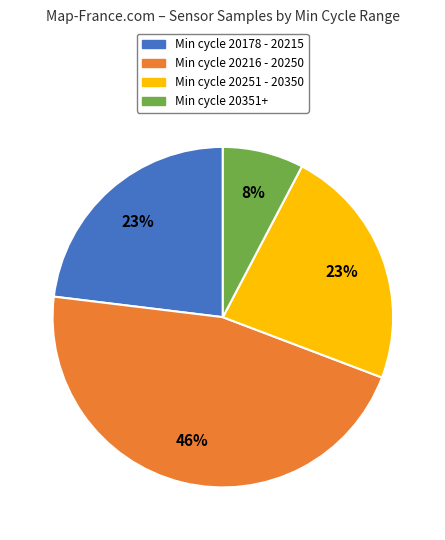

What is the largest slice in the pie chart?

Min cycle 20216 - 20250